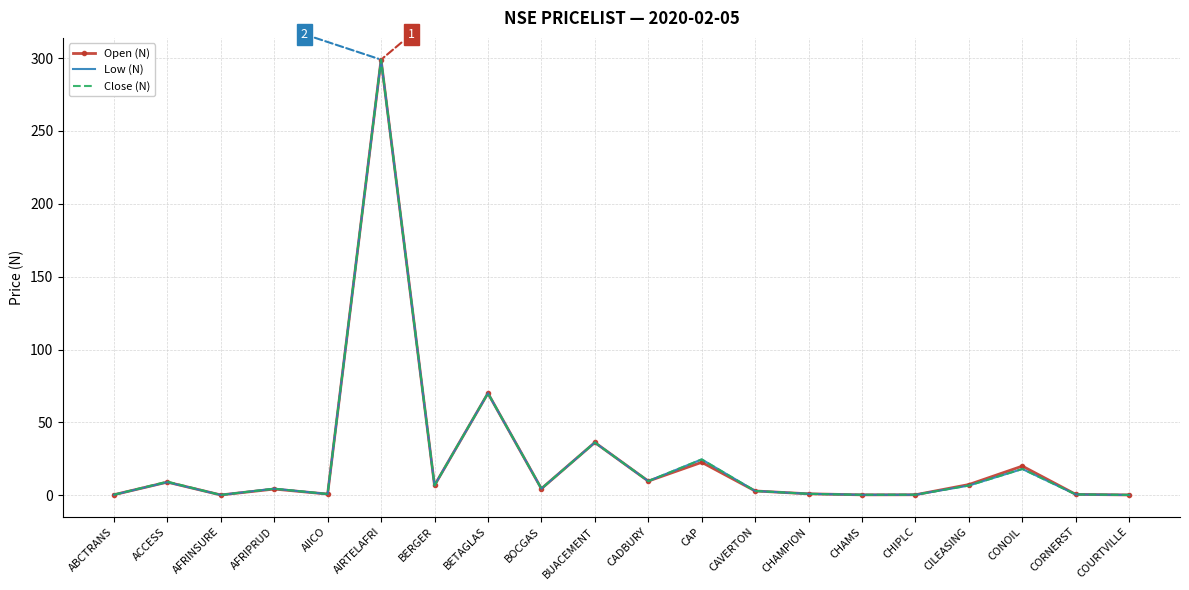

What is the approximate value of Low (N) at CORNERST?

0.6